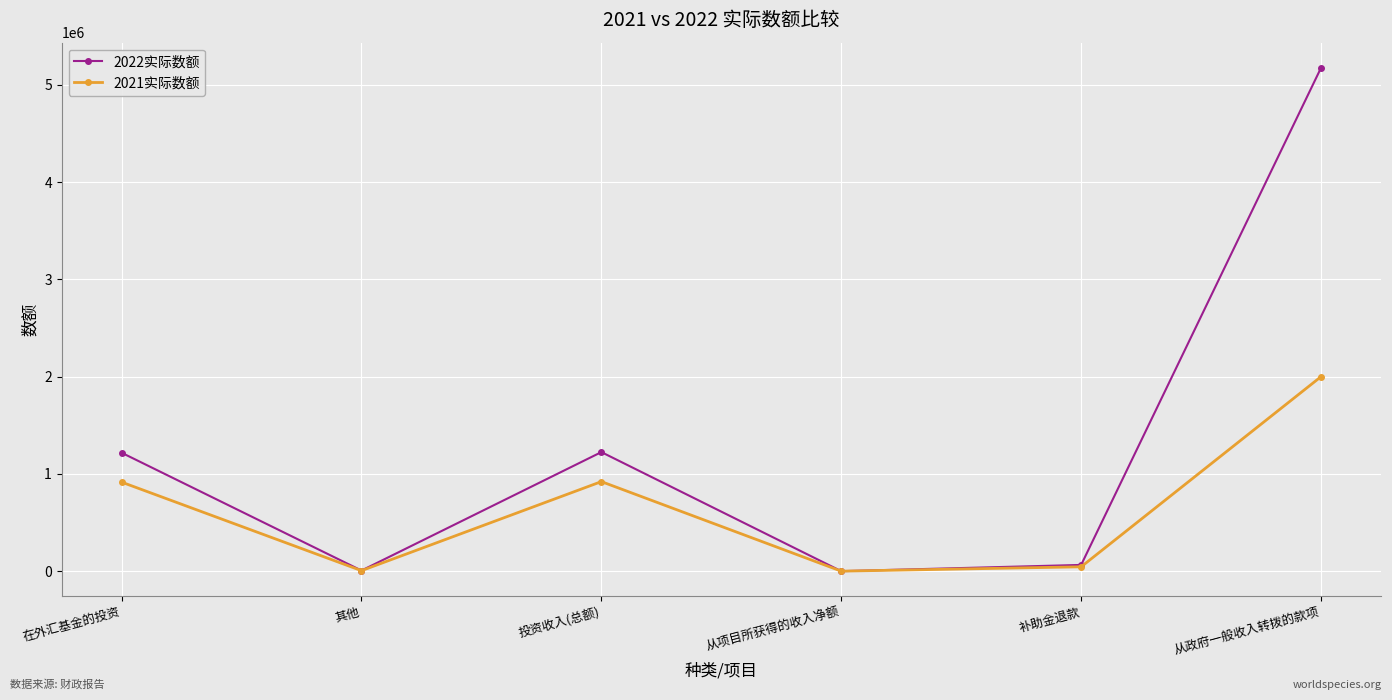

What is the total value across all series at 在外汇基金的投资?

2133286